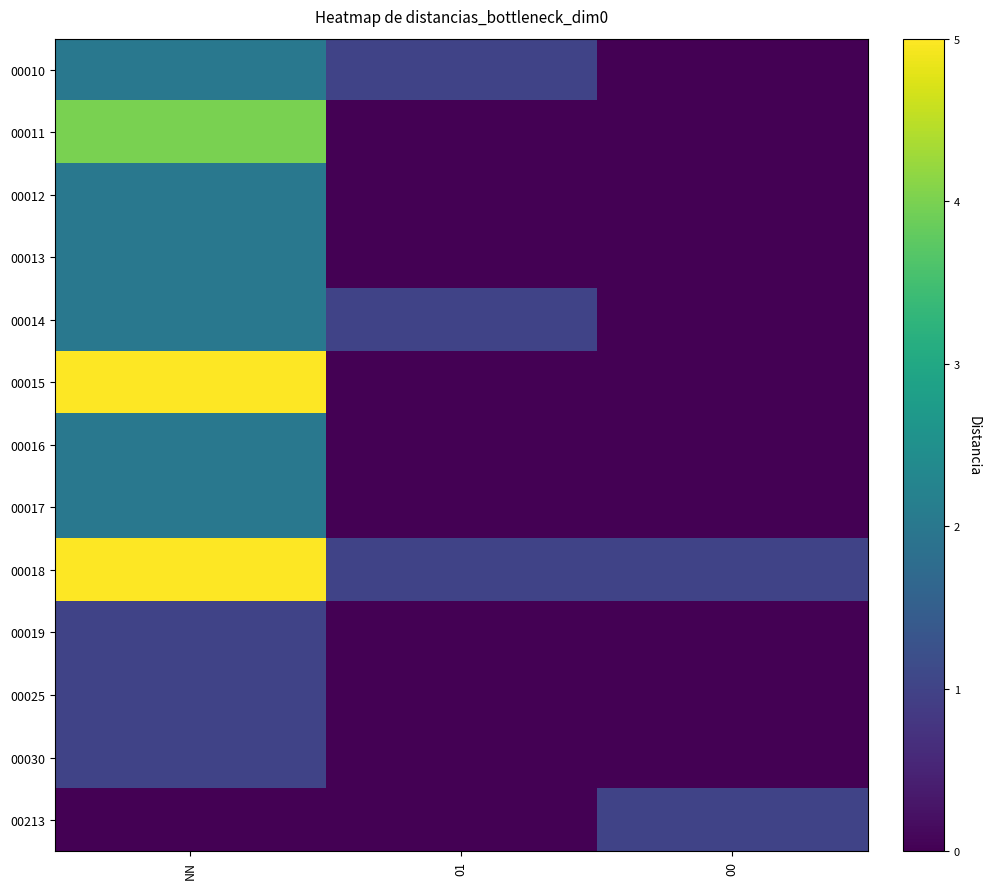

Between 01 and 00, which series saw the biggest shift?

00010